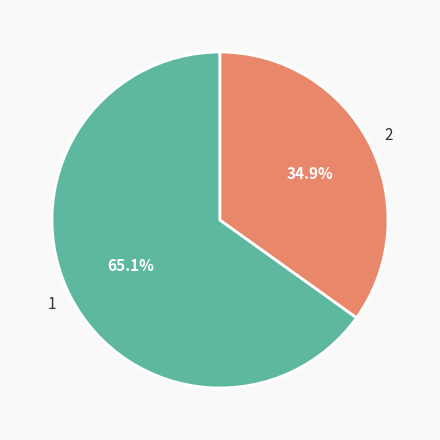

To the nearest percent, what is the difference between the 1 and 2 slice percentages?

30%